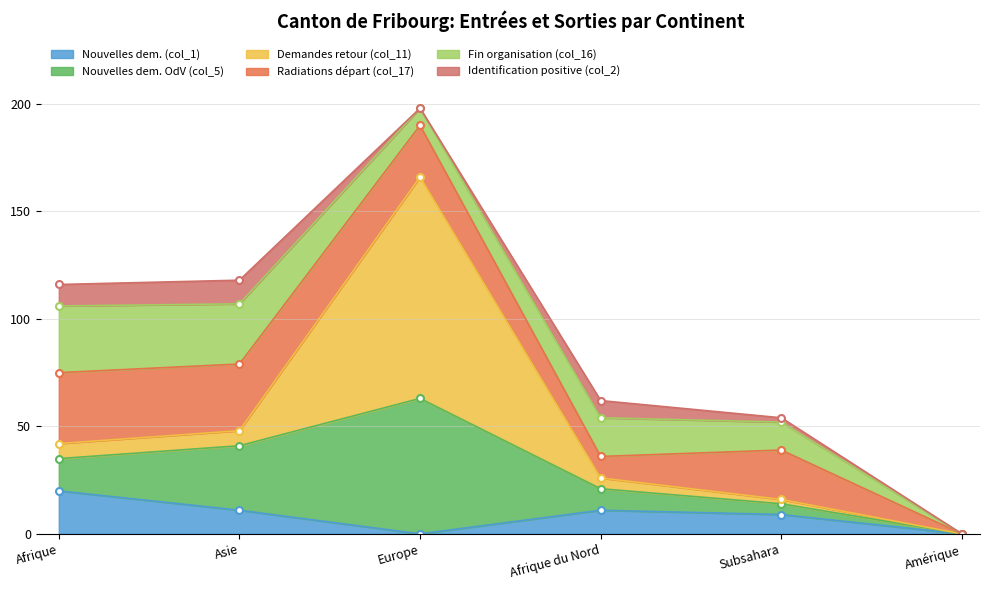

Between which two adjacent categories do Nouvelles dem. OdV (col_5) and Fin organisation (col_16) first intersect?

Afrique and Asie